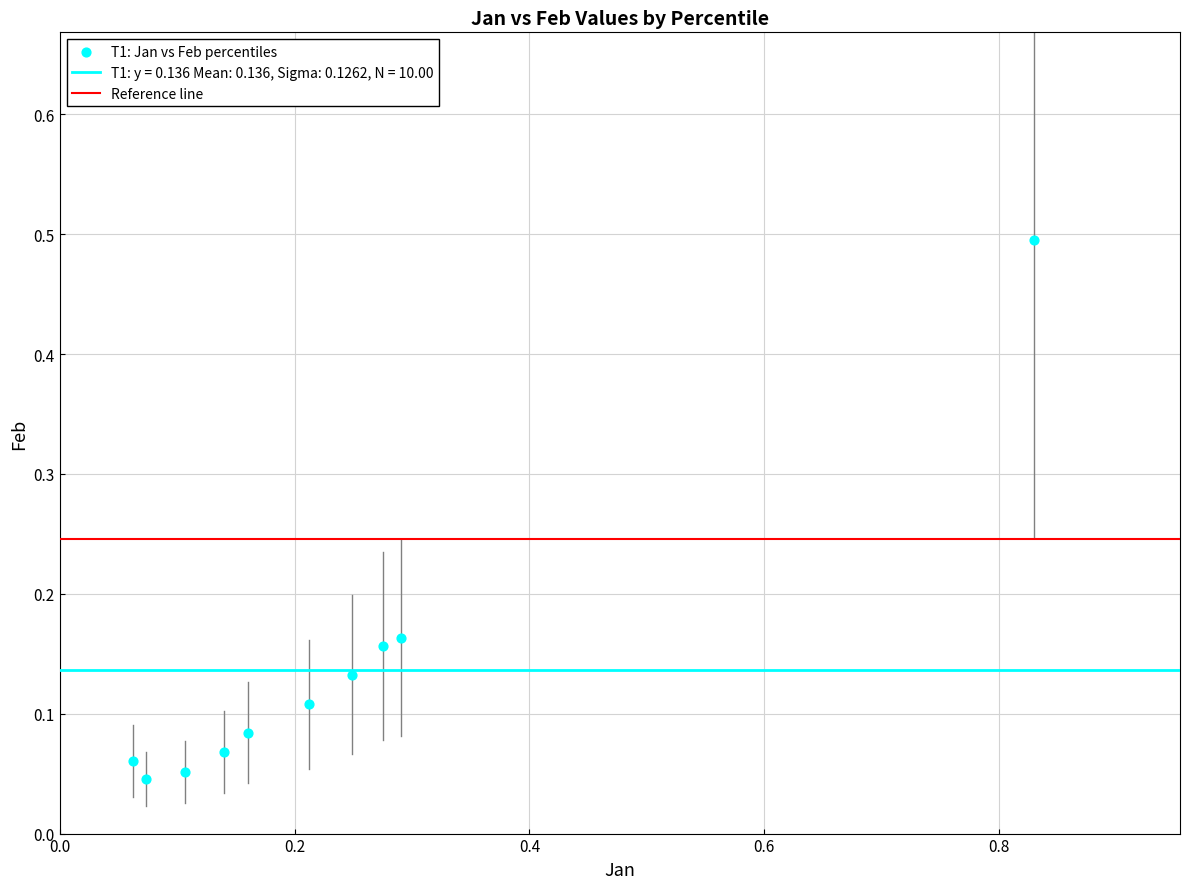

What is the range of X values (max minus min)?

0.8